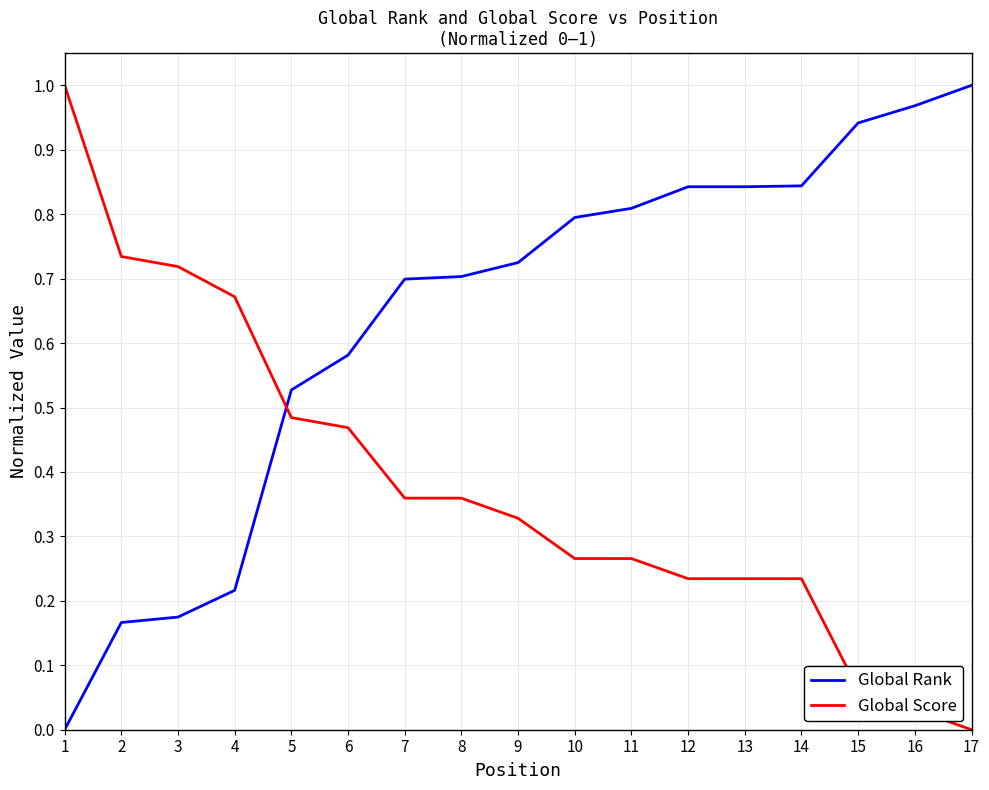

What are all the series names shown in the legend?

Global Rank, Global Score